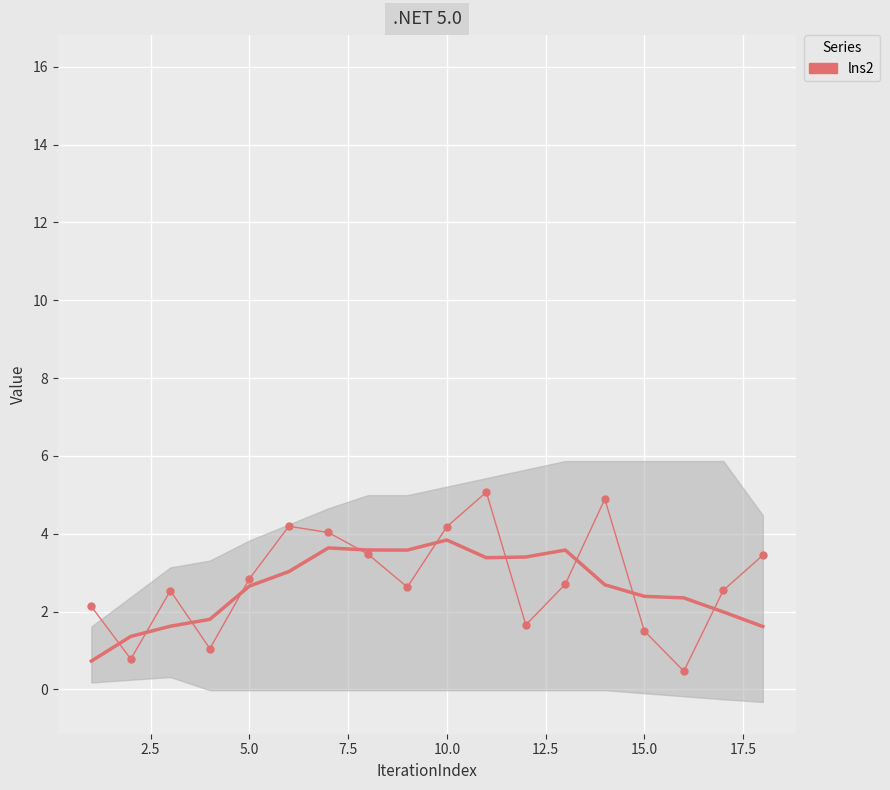

The lns2 series shows 3.5 at 17.5. True or false?

True